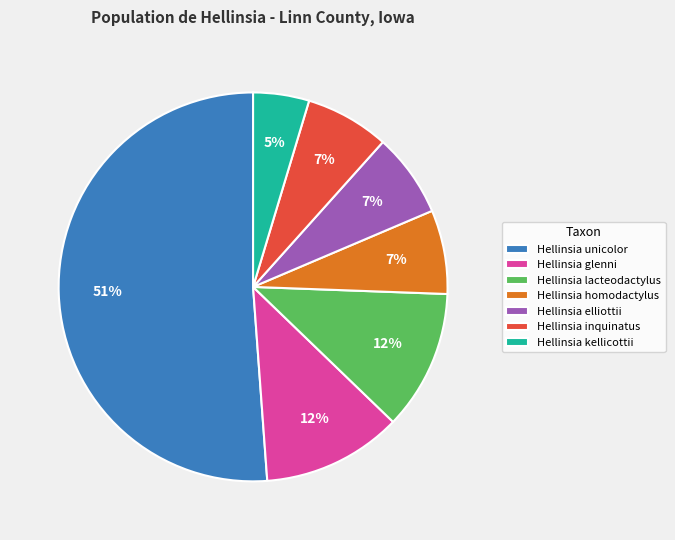

True or false: Hellinsia lacteodactylus accounts for 1% of the total.

False